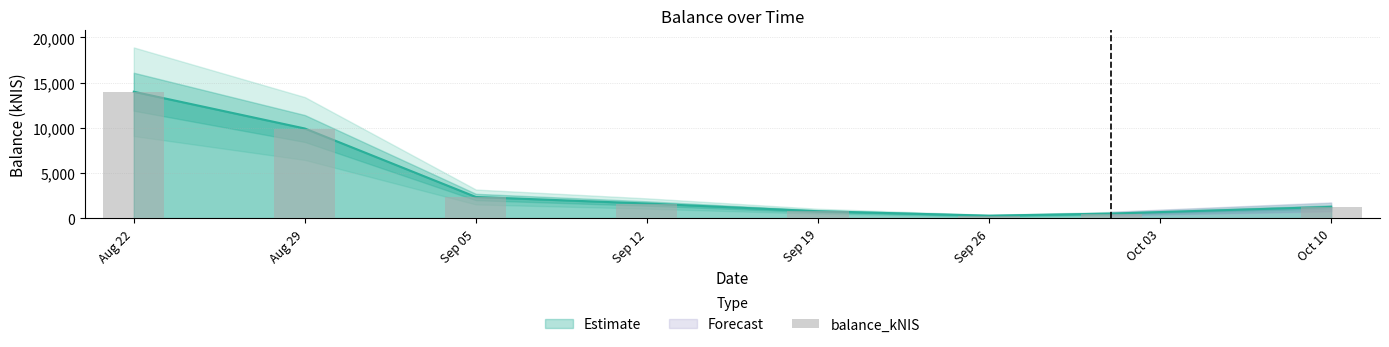

List the labels in order of value, largest first.

Aug 22, Aug 29, Sep 05, Sep 12, Oct 10, Sep 19, Oct 03, Sep 26